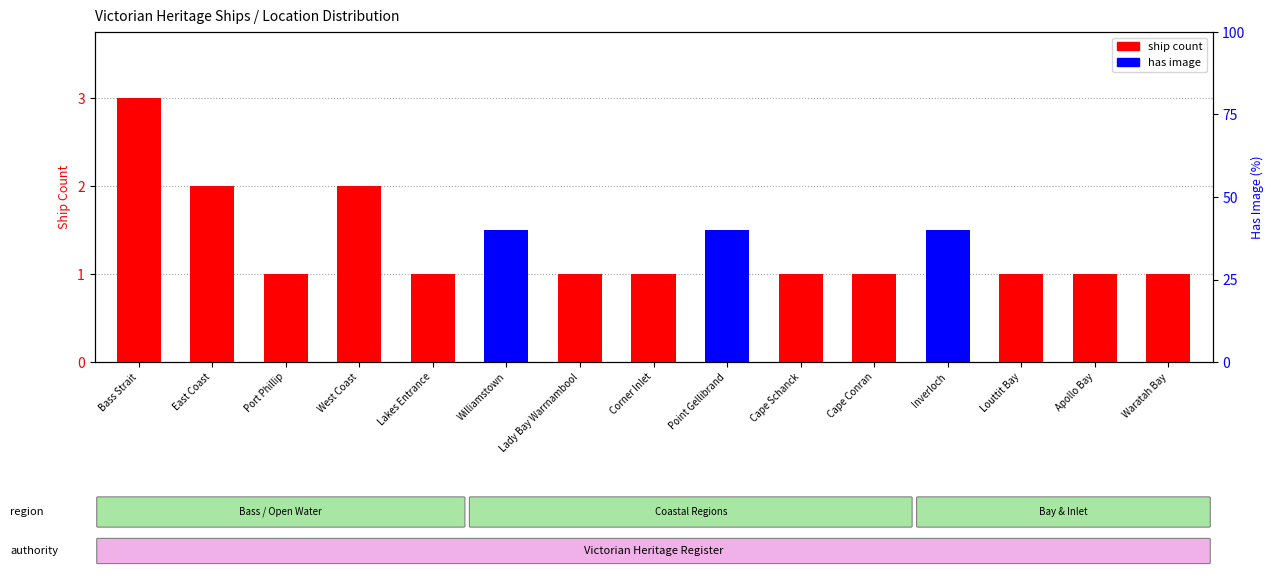

Are the bars grouped side by side (vs. stacked)?

Yes